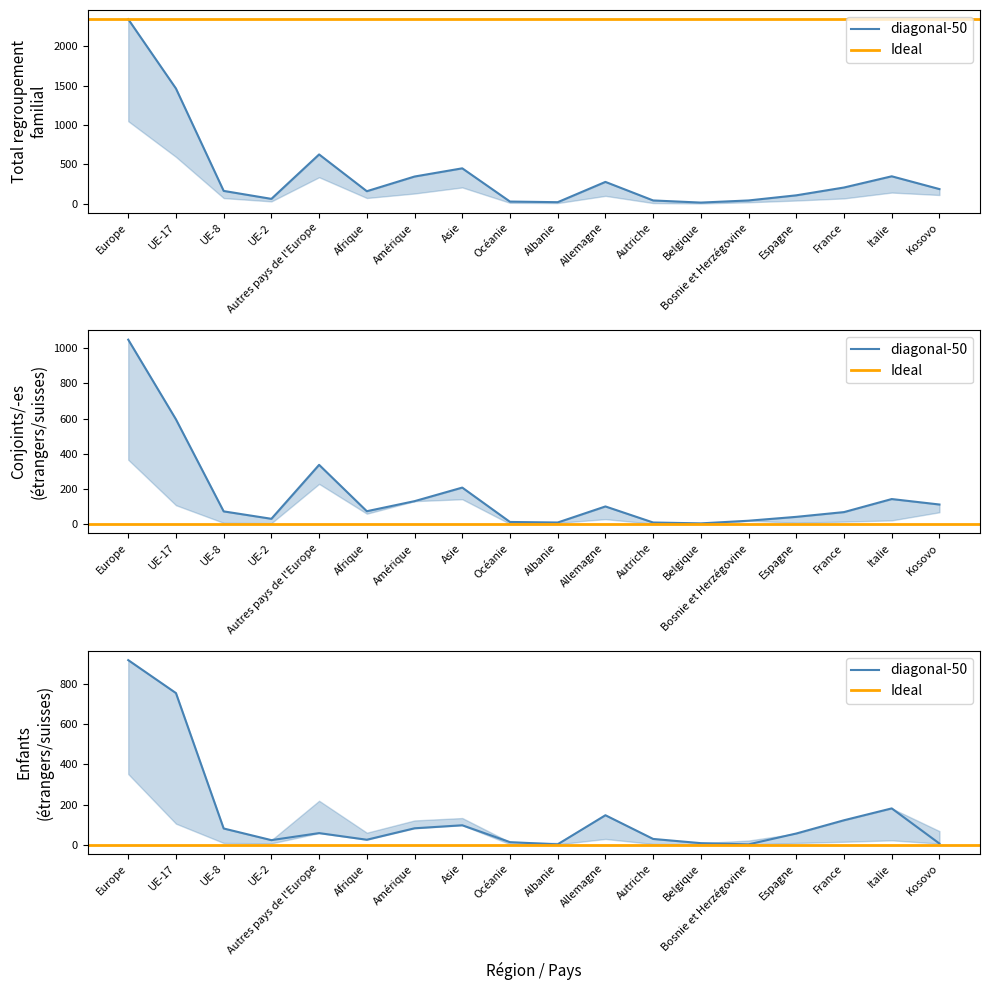

How many times do Conjoint/-e (étrangers) and Enfant (étrangers) cross each other?

6